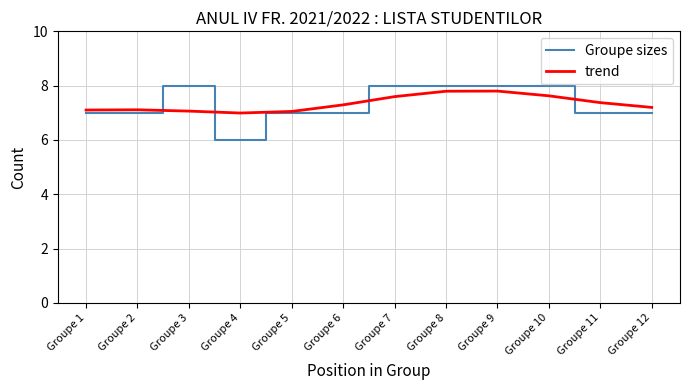

What is the total value across all series at Groupe 8?

15.8